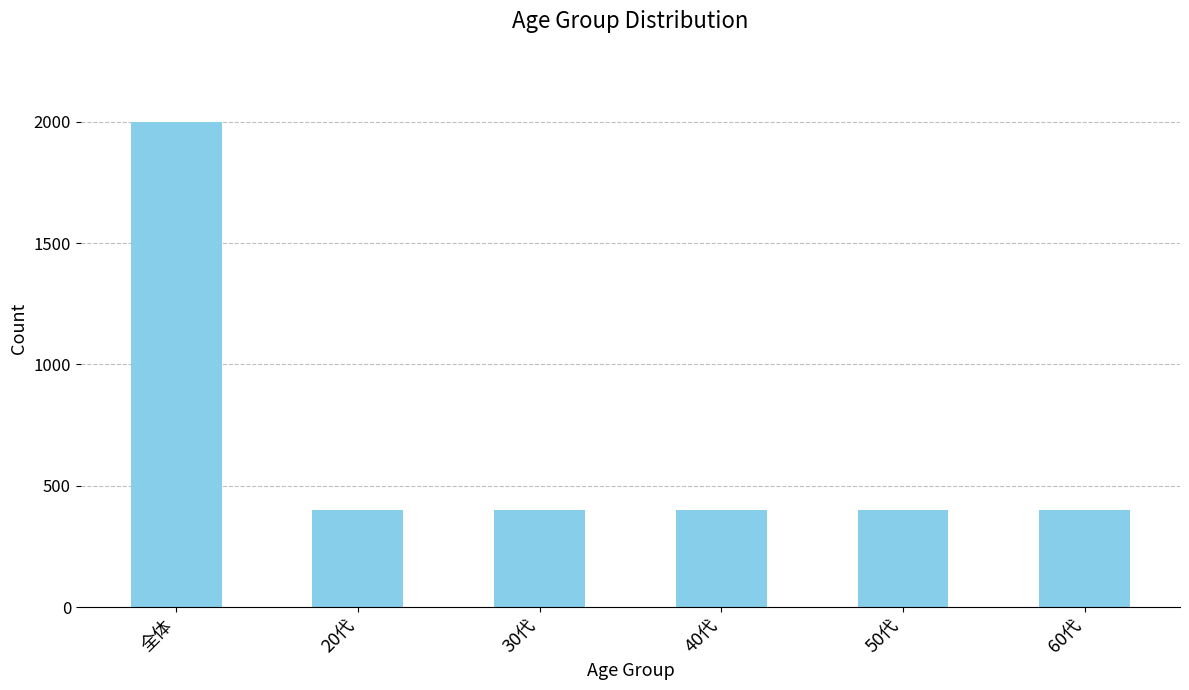

What is the label of the 1st bar from the right?

60代